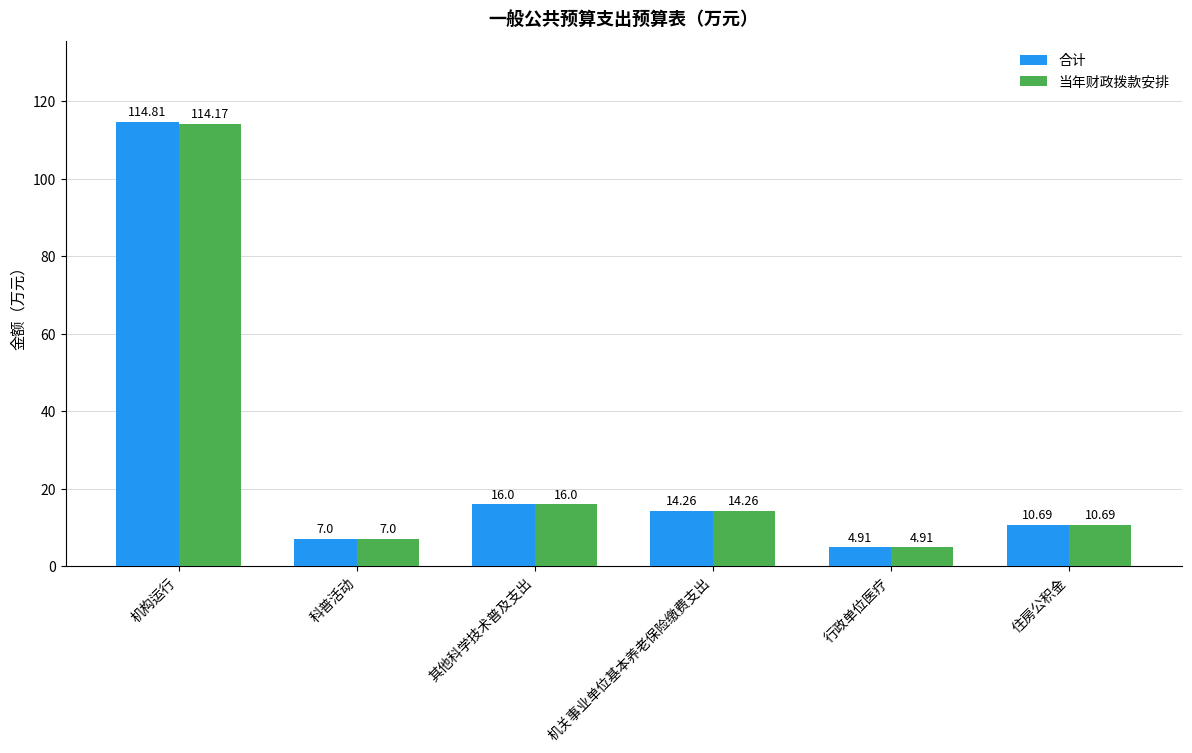

List the series in order of their peak value, lowest first.

当年财政拨款安排, 合计